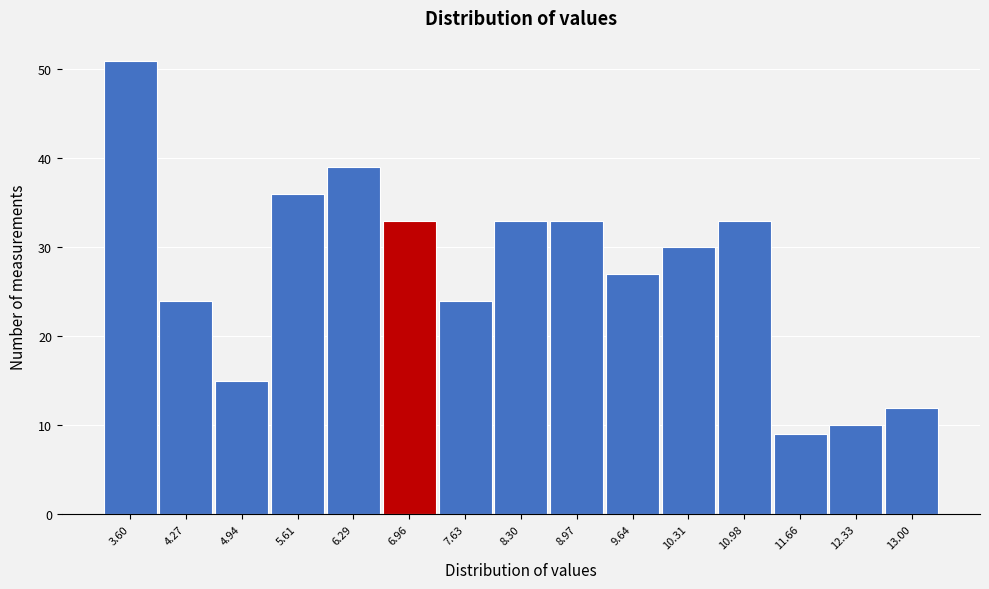

Reading right to left, what are all the values shown in this chart?

12	10	9	33	30	27	33	33	24	33	39	36	15	24	51